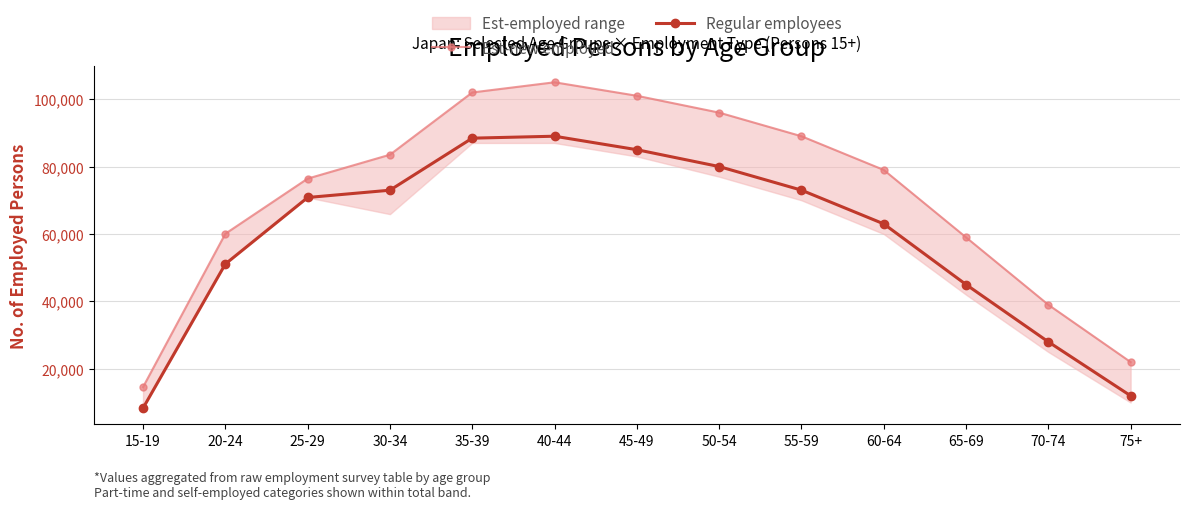

What is the difference between the highest and lowest values at 30-34?

10533